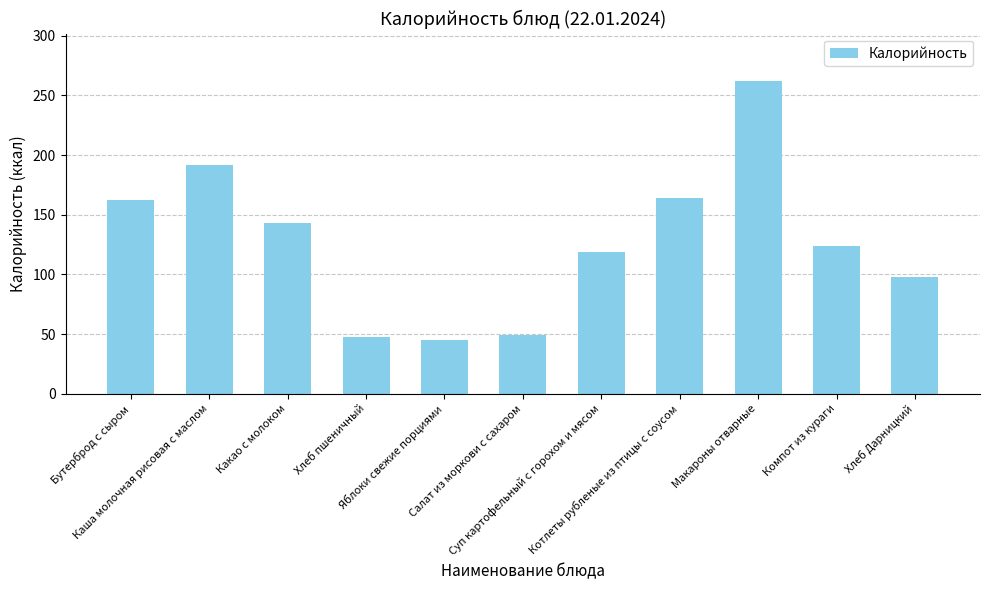

Count the number of values greater than 124.

6